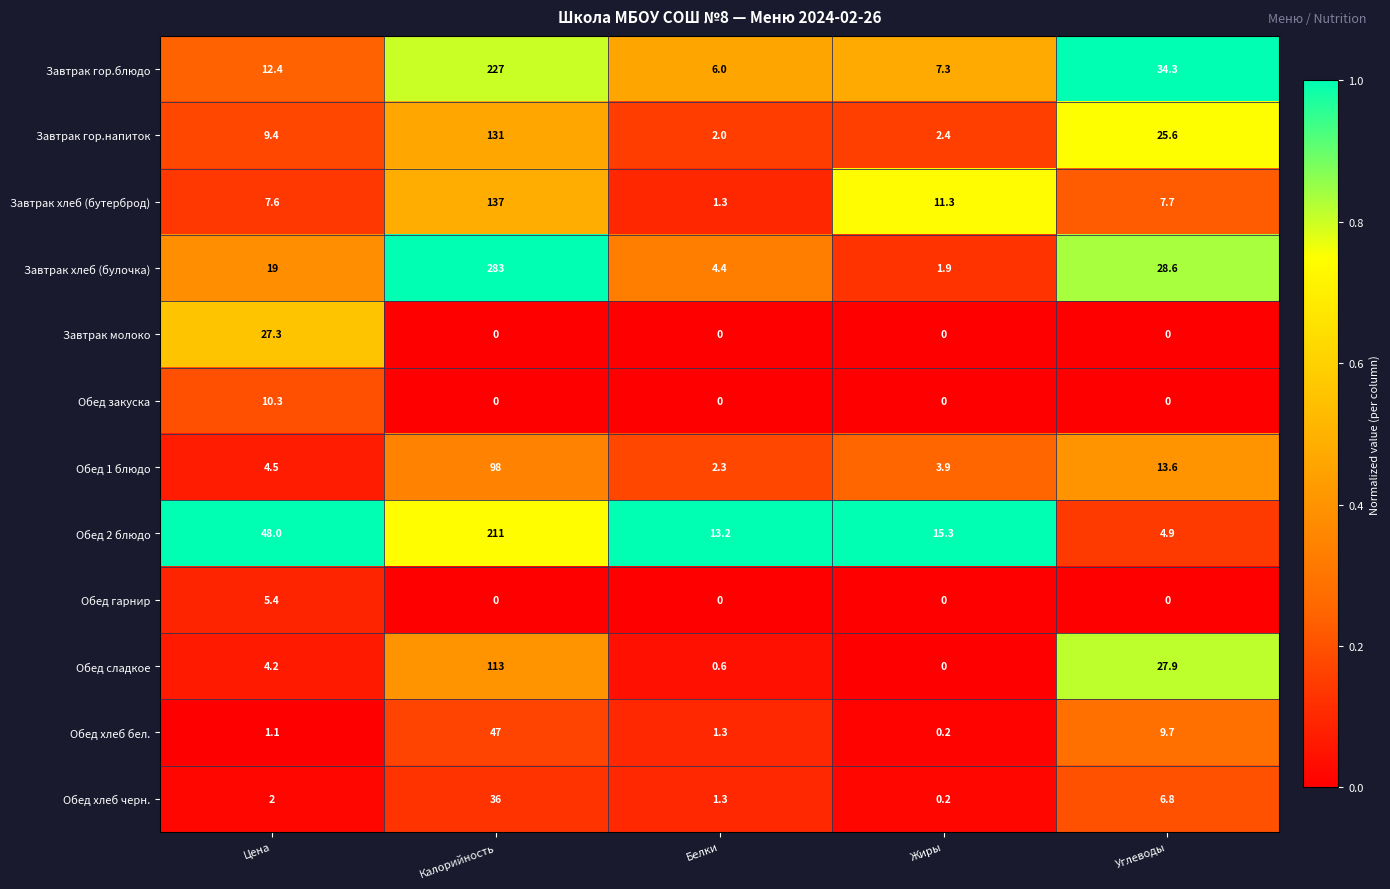

True or false: Обед 1 блюдо has a value of 0.8 at Жиры.

False